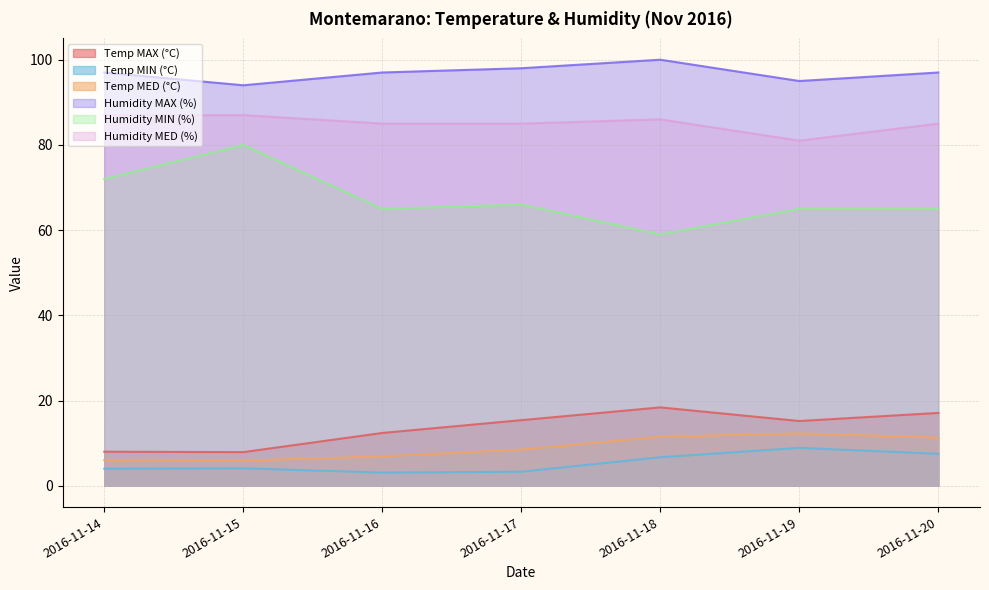

True or false: Humidity MAX (%) and Temp MIN (°C) intersect in this chart.

False